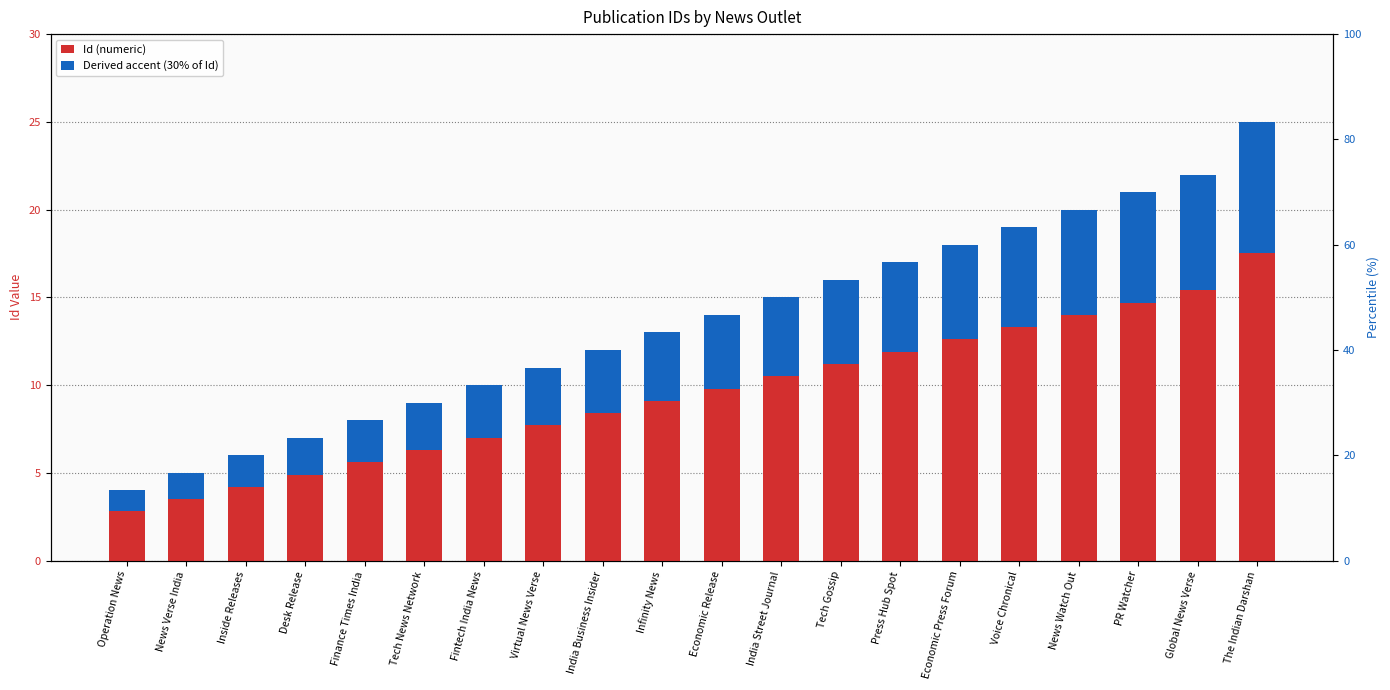

Which series changed the most between Economic Press Forum and Global News Verse?

Id (numeric)